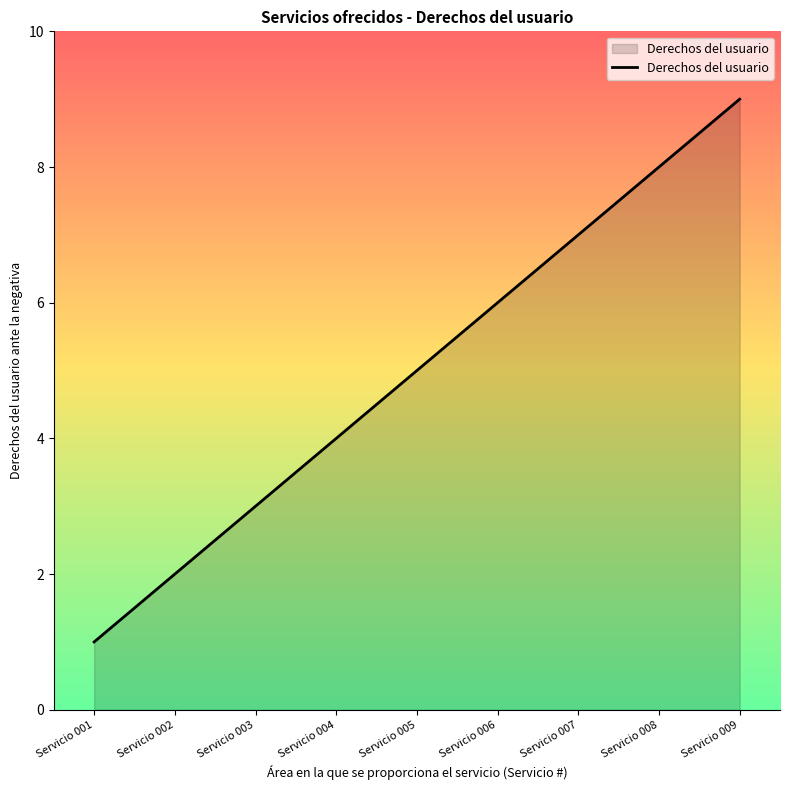

The chart shows a value of 7 at Servicio 007. True or false?

True